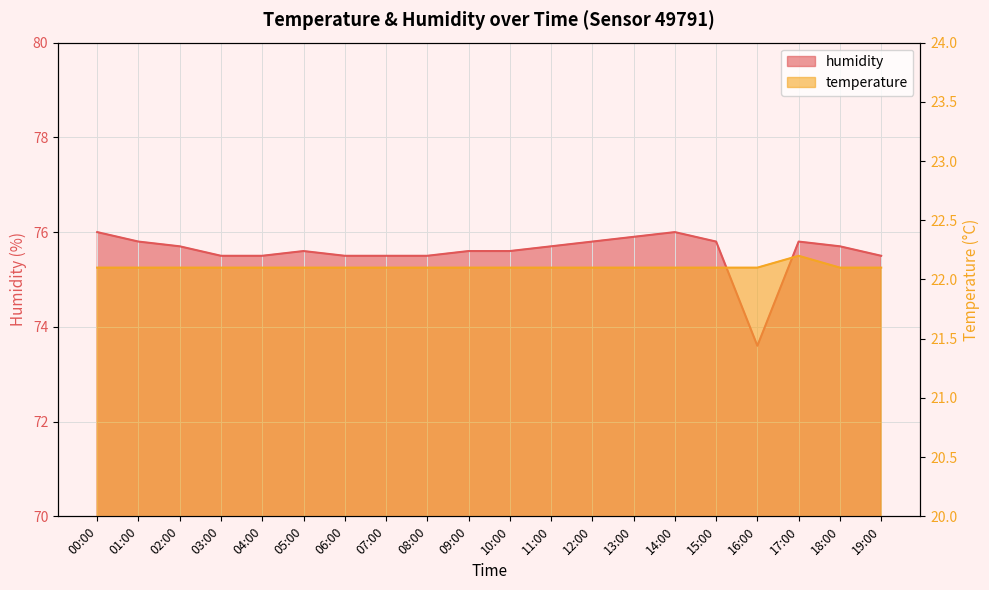

How many temperature values are between 22 and 23?

20